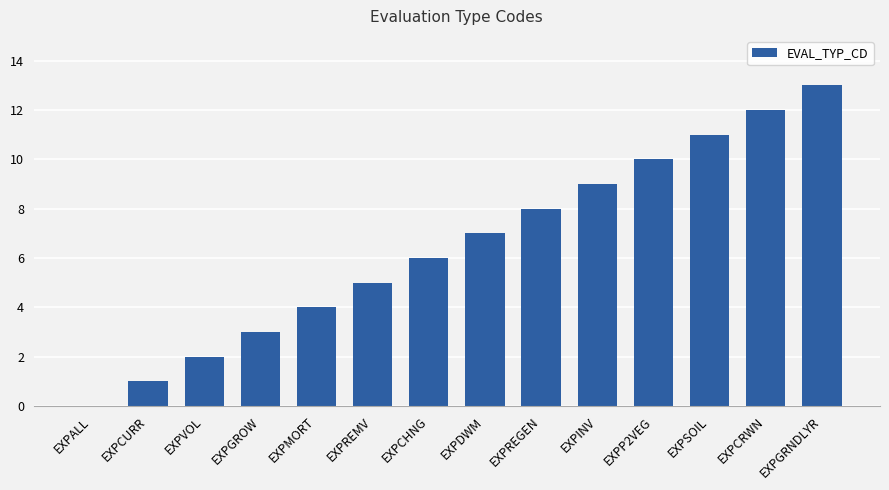

True or false: the data shows 16 at EXPINV.

False